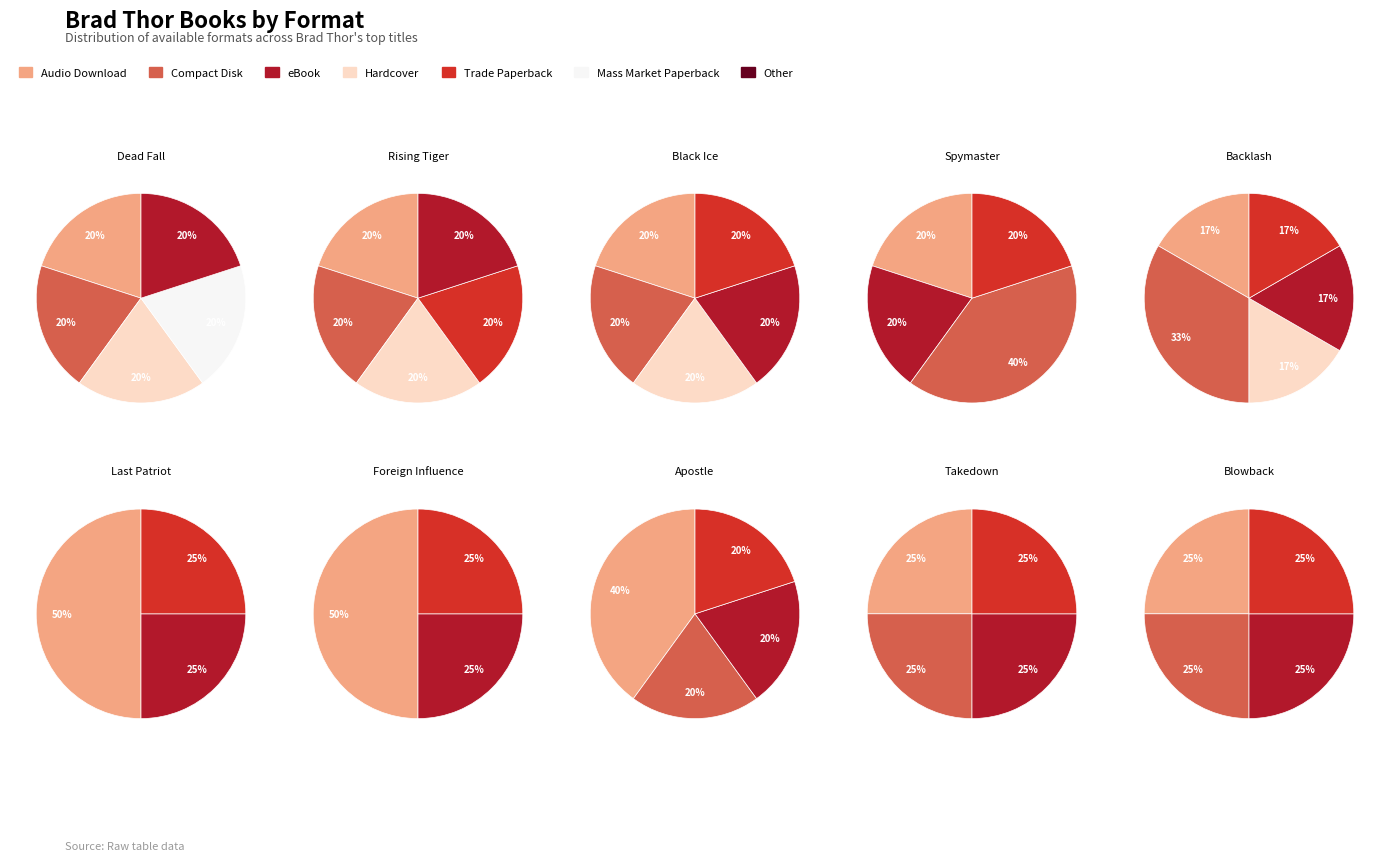

How many slices are in this pie chart?

7